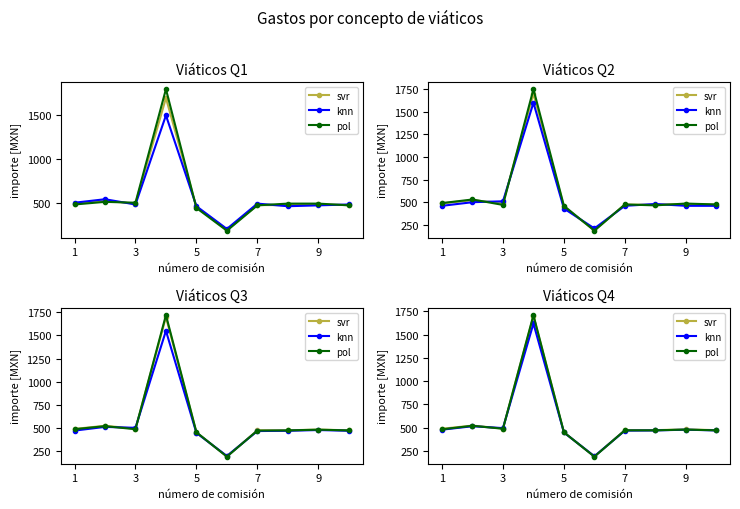

At how many categories does at least one series exceed 1218?

1